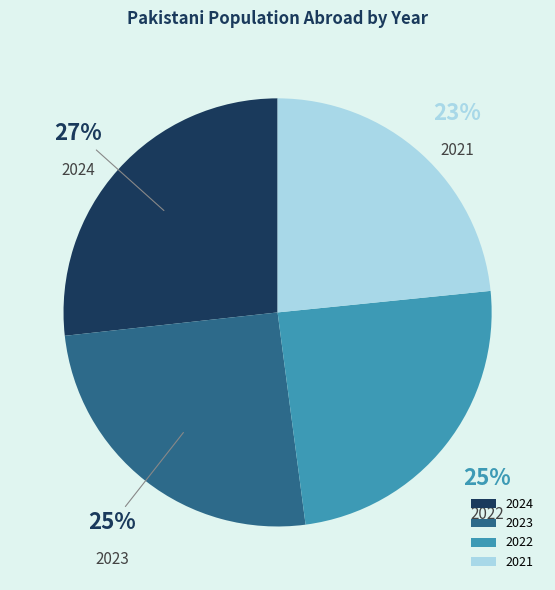

Which slice is the largest?

2024